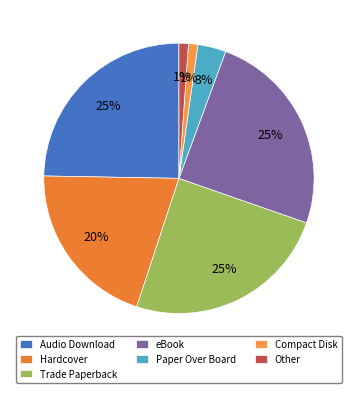

Count the number of slices in the pie.

7